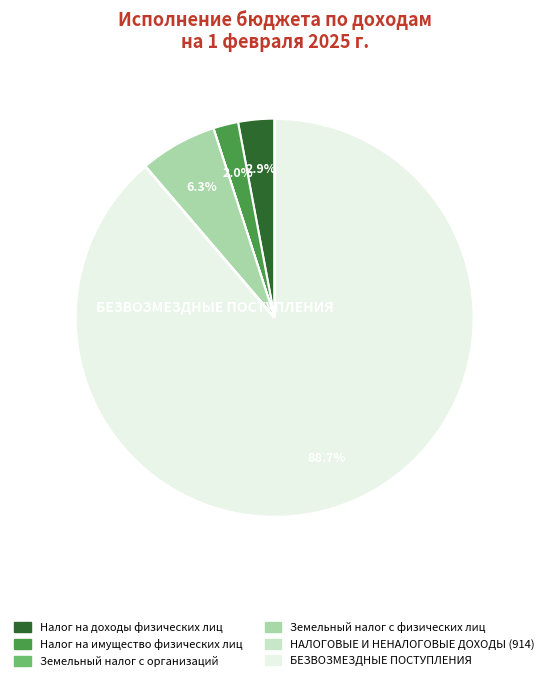

What percentage is NOT represented by Земельный налог с физических лиц?

93.7%